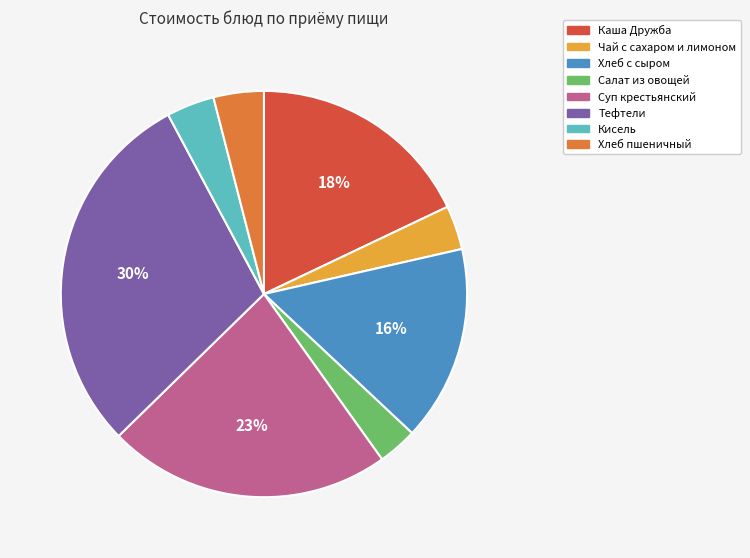

Which has a higher value, Хлеб с сыром or Салат из овощей?

Хлеб с сыром